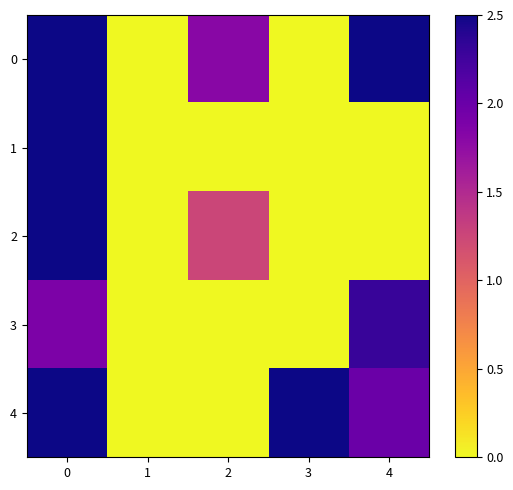

What is the greatest value displayed?

2.5